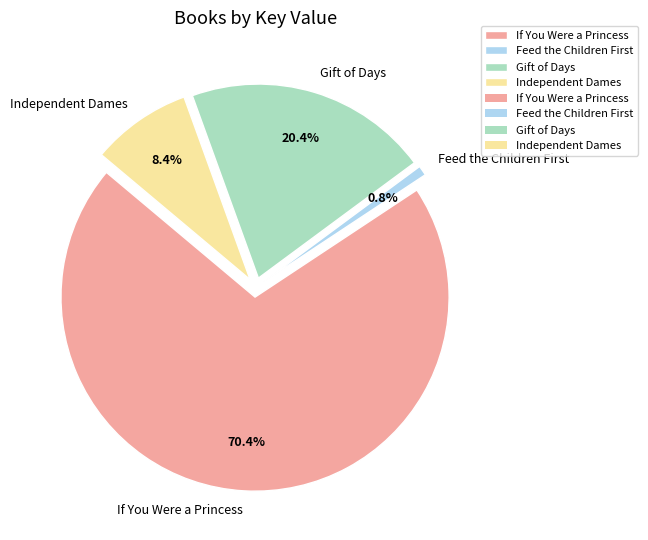

What percentage do If You Were a Princess and Gift of Days together represent?

90.8%